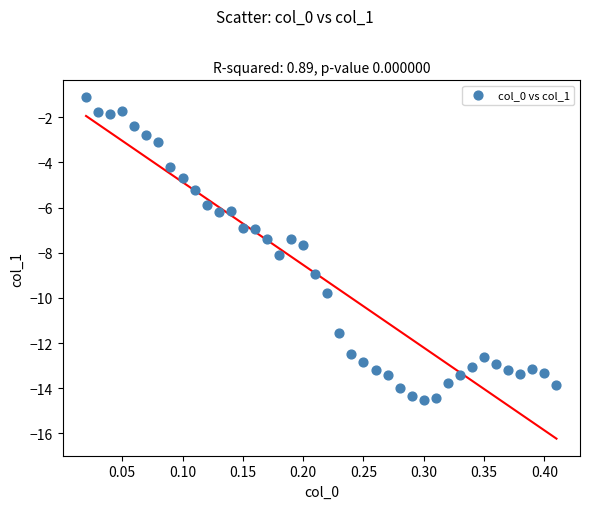

What is the range of Y values (max minus min)?

13.4